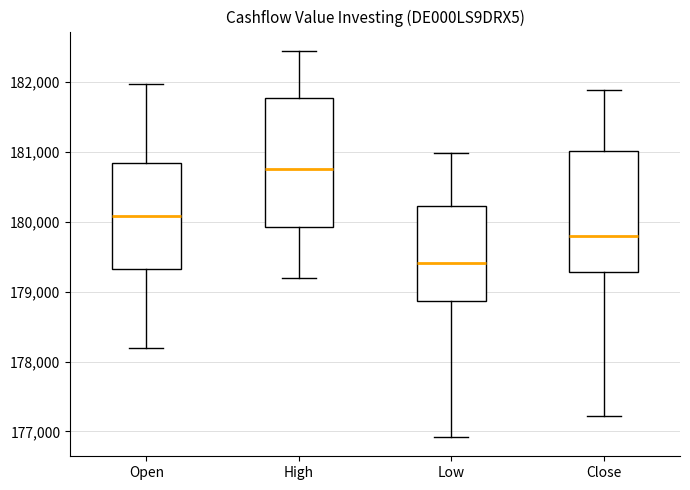

Where does the lower whisker of the box for Close end on the y-axis? The values are not printed on the chart, so give them approximately, as read against the axis.

177200